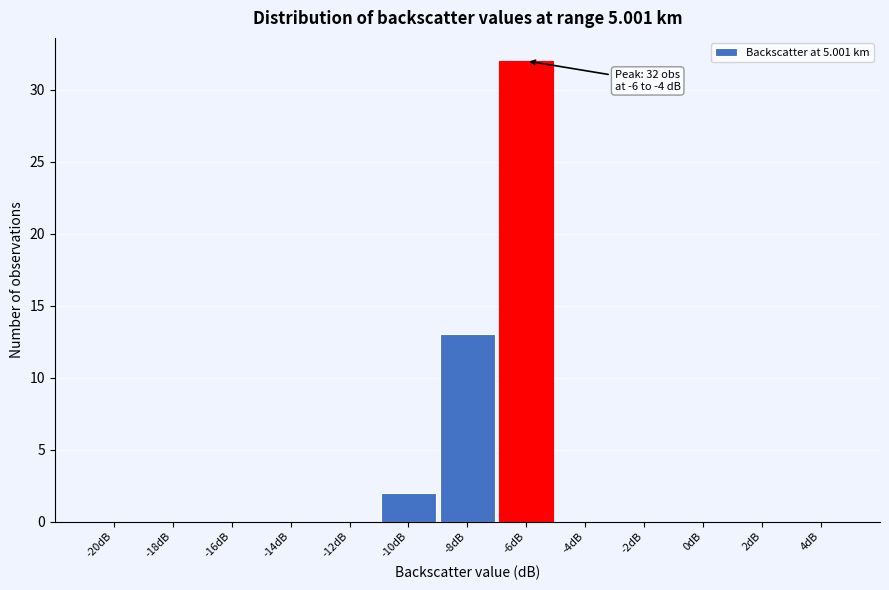

Reading right to left, what are all the values shown in this chart?

4dB=0	2dB=0	0dB=0	-2dB=0	-4dB=0	-6dB=32	-8dB=13	-10dB=2	-12dB=0	-14dB=0	-16dB=0	-18dB=0	-20dB=0